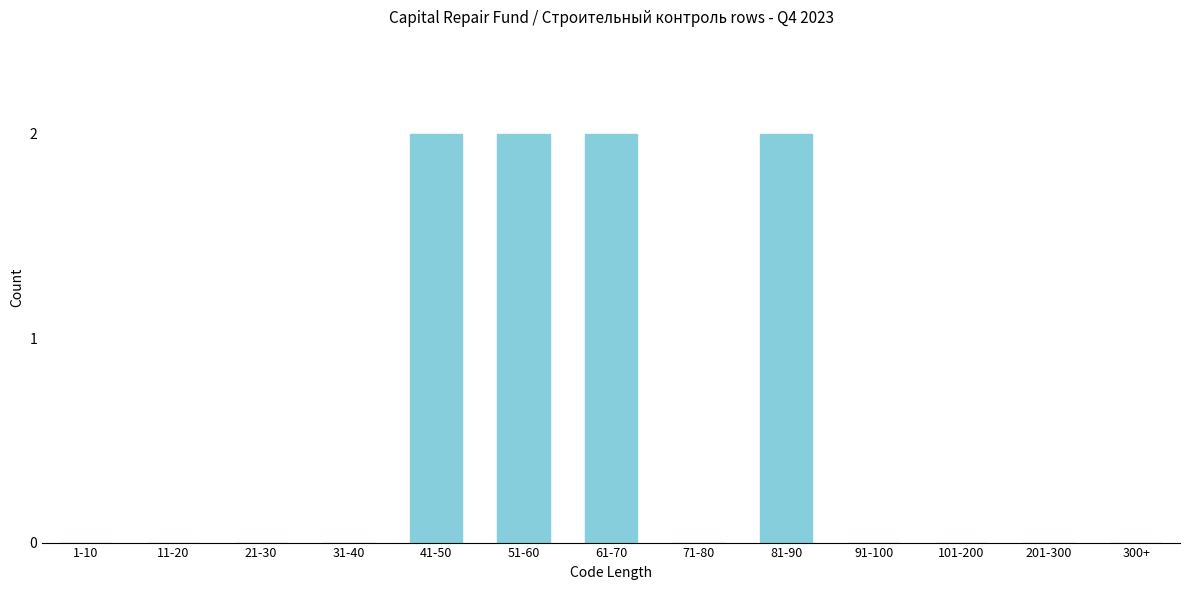

Reading right to left, transcribe all the data shown in this chart.

300+=0	201-300=0	101-200=0	91-100=0	81-90=2	71-80=0	61-70=2	51-60=2	41-50=2	31-40=0	21-30=0	11-20=0	1-10=0